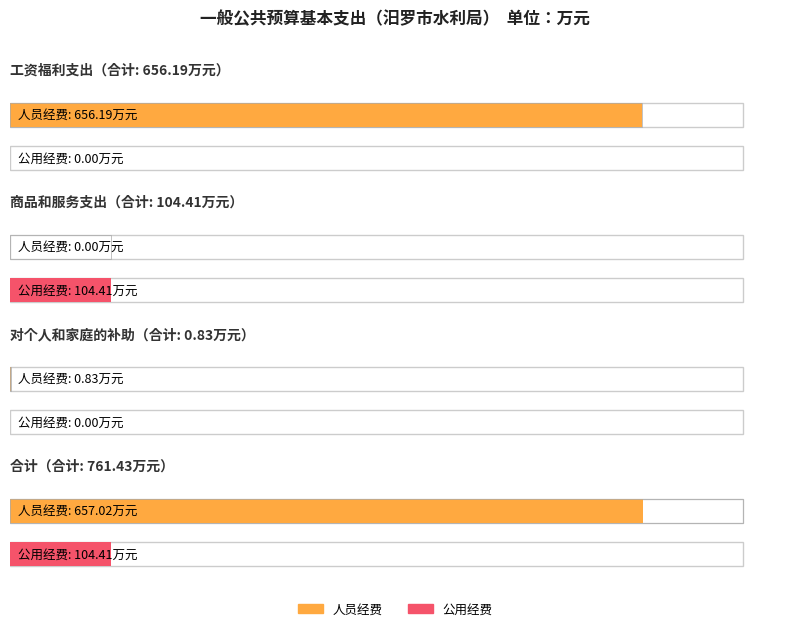

Which has a higher value, 对个人和家庭的补助 or 合计?

合计